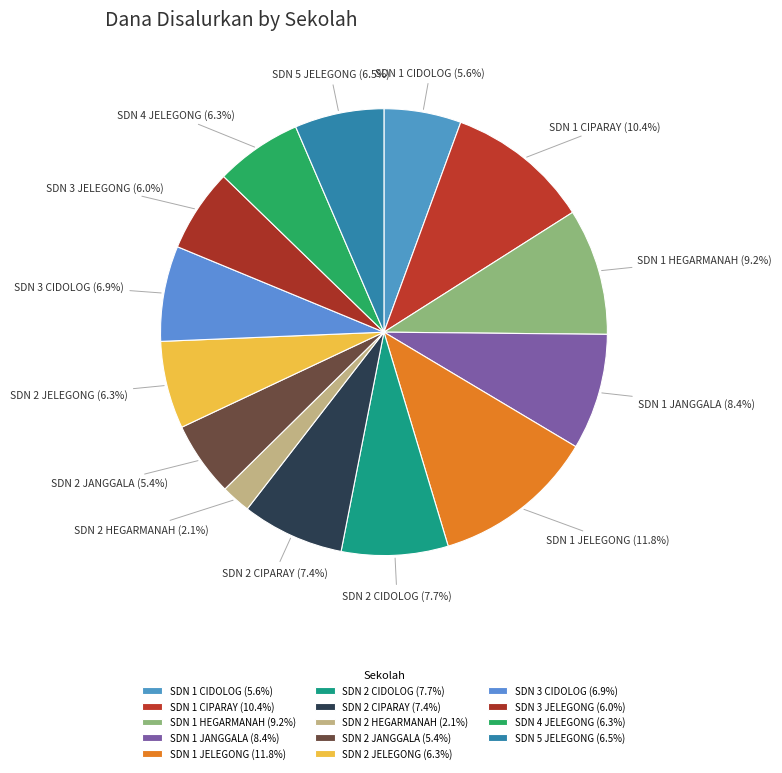

Does SDN 2 HEGARMANAH account for over 50% of the chart?

No